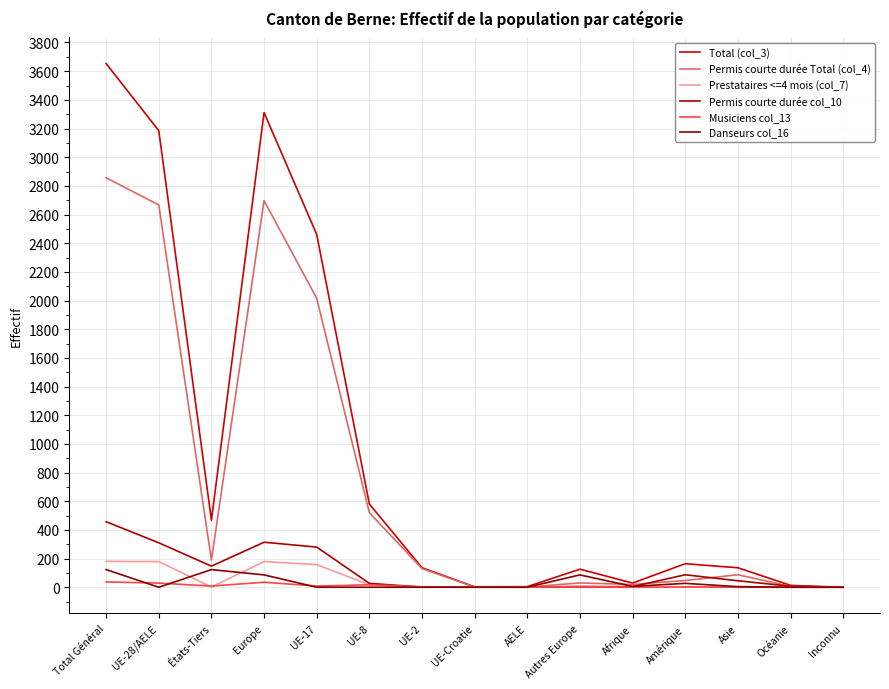

What is the label of the 10th point from the left?

Autres Europe